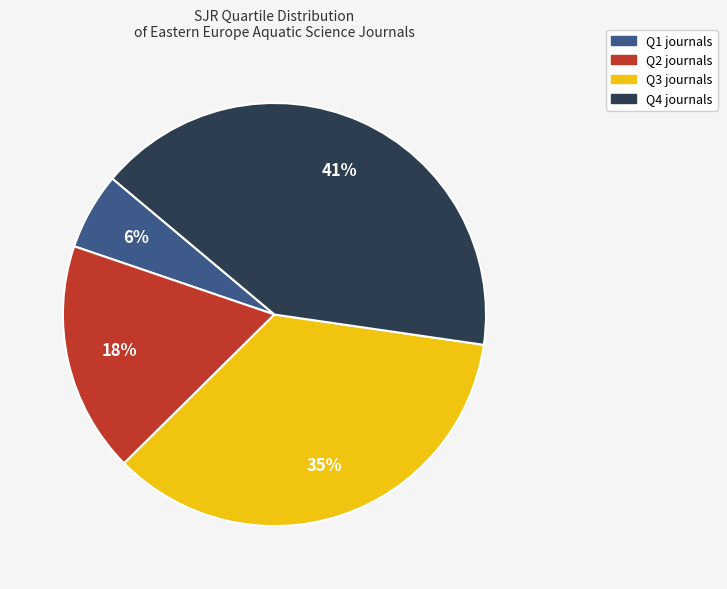

Does Q4 account for over 50% of the chart?

No